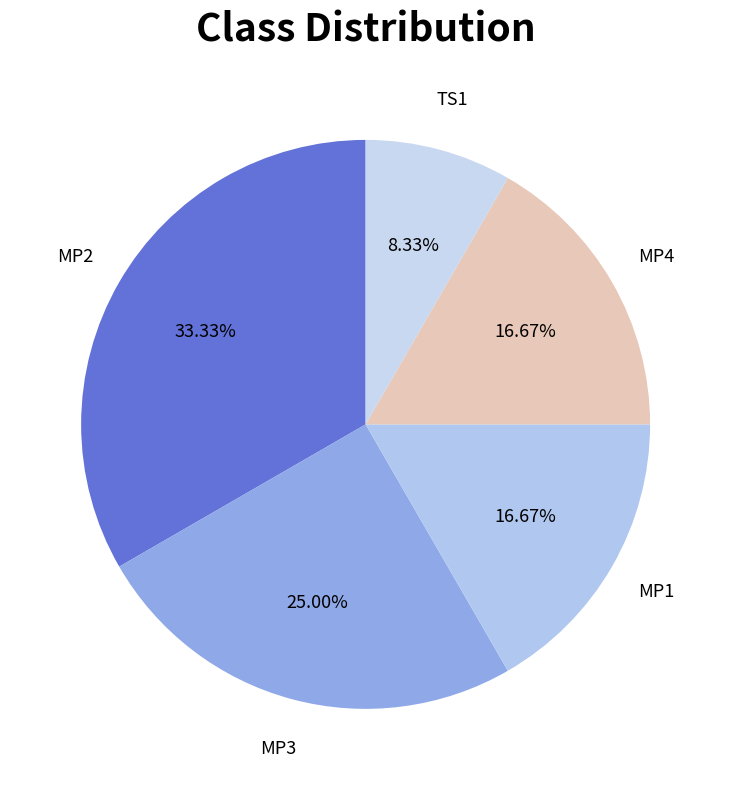

How many slices are in this pie chart?

5